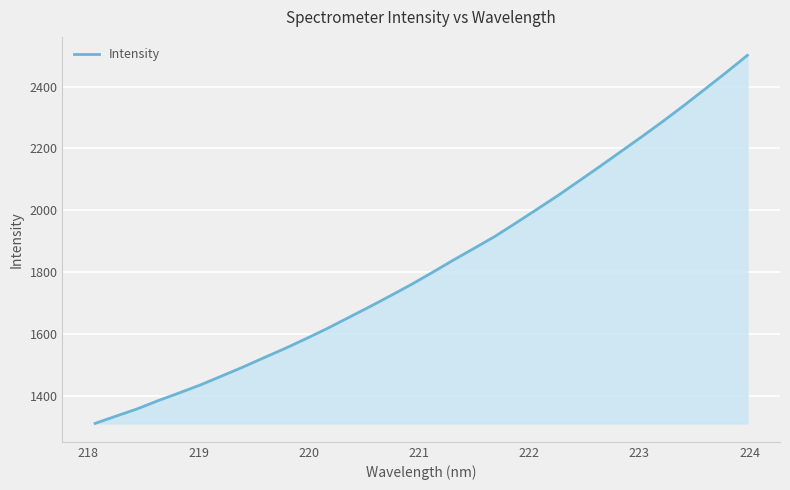

What is the minimum value shown in the chart?

1311.7